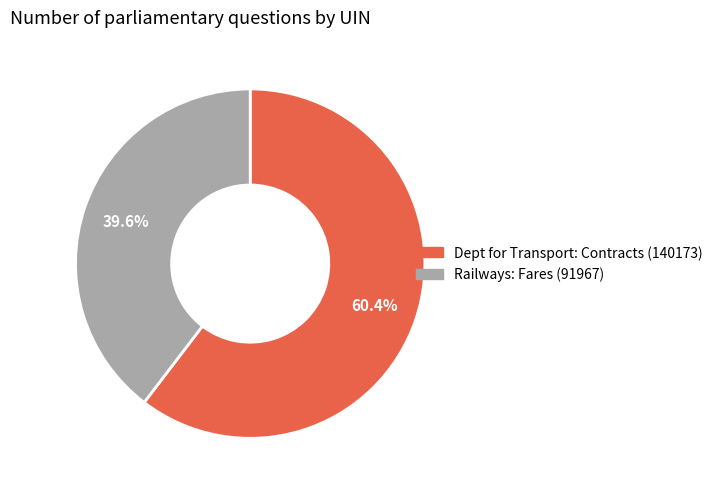

Between Dept for Transport: Contracts (140173) and Railways: Fares (91967), which is larger?

Dept for Transport: Contracts (140173)